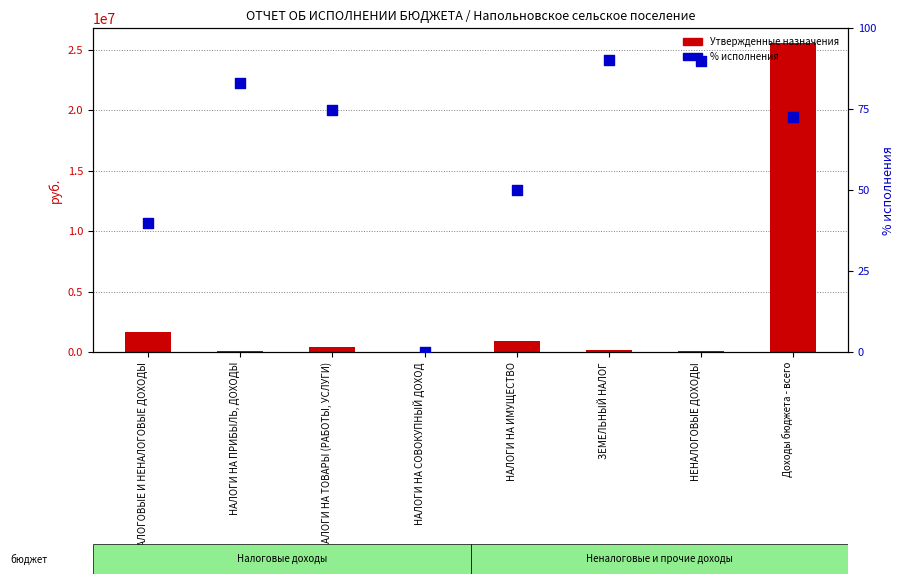

At how many categories does at least one series exceed 12487058?

1